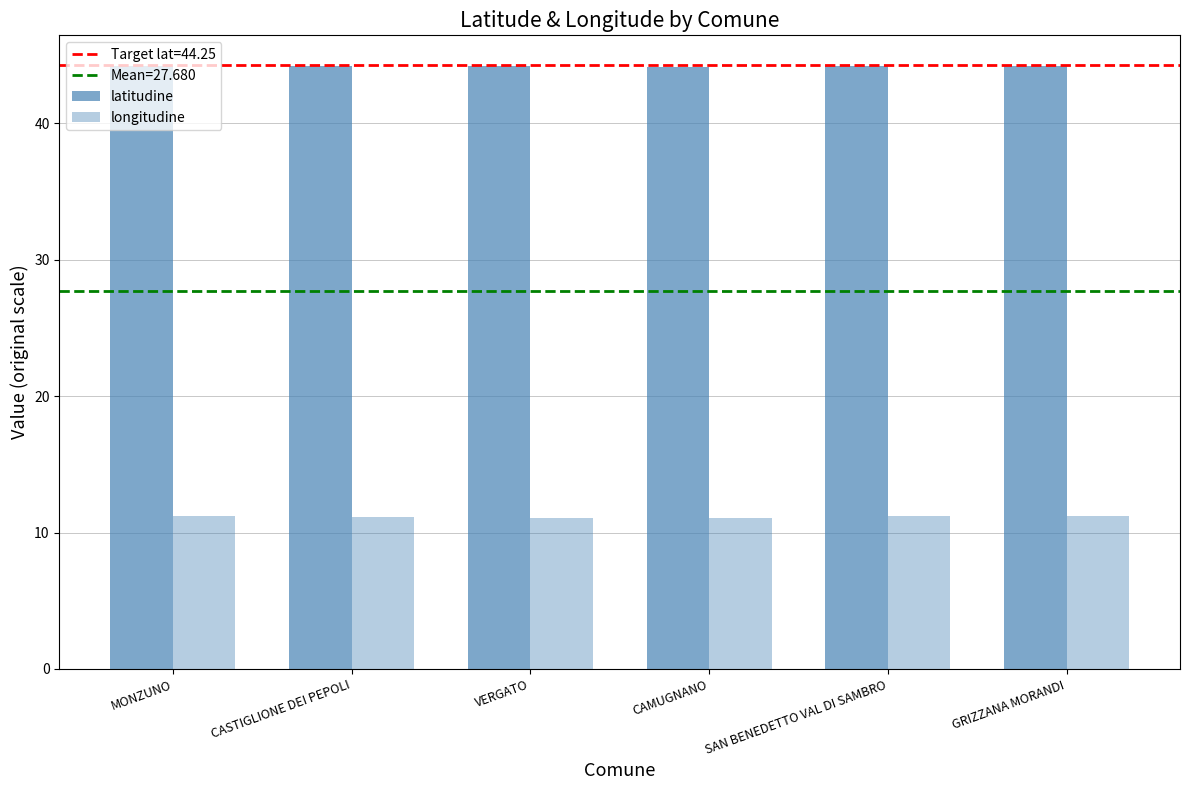

What is the average value of the longitudine series?

11.1